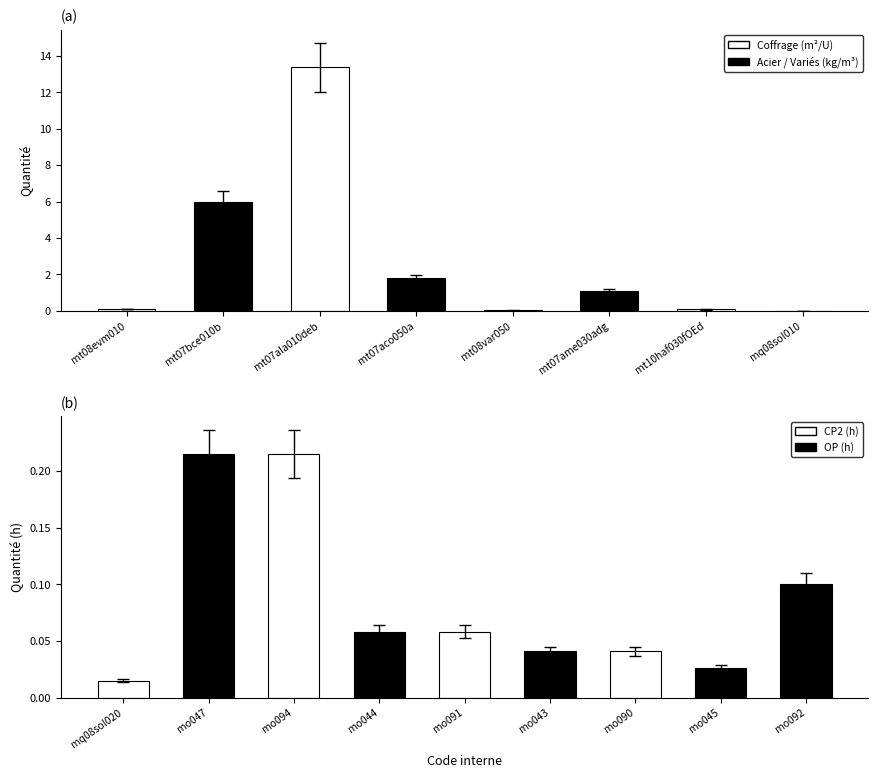

What is the difference between the second highest and minimum values?

6.0